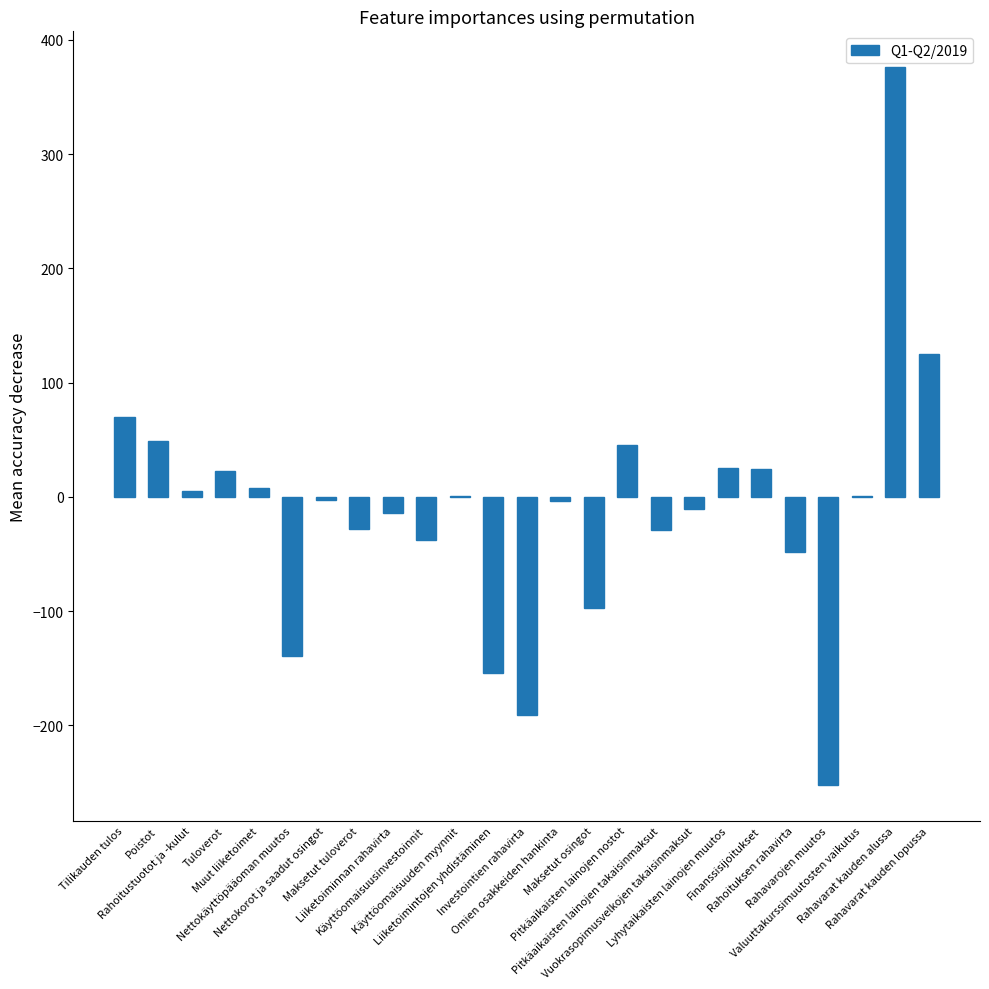

What is the sum of all values?

-256